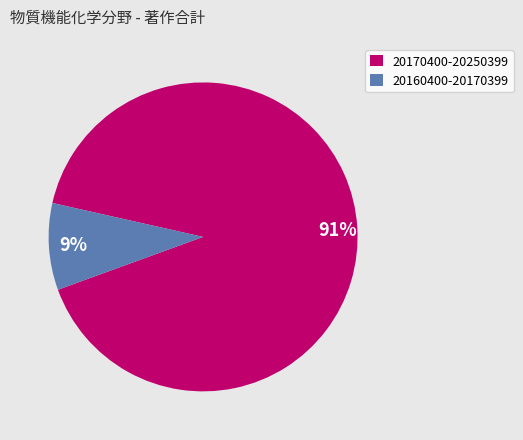

Which category has the biggest portion of the pie?

20170400-20250399